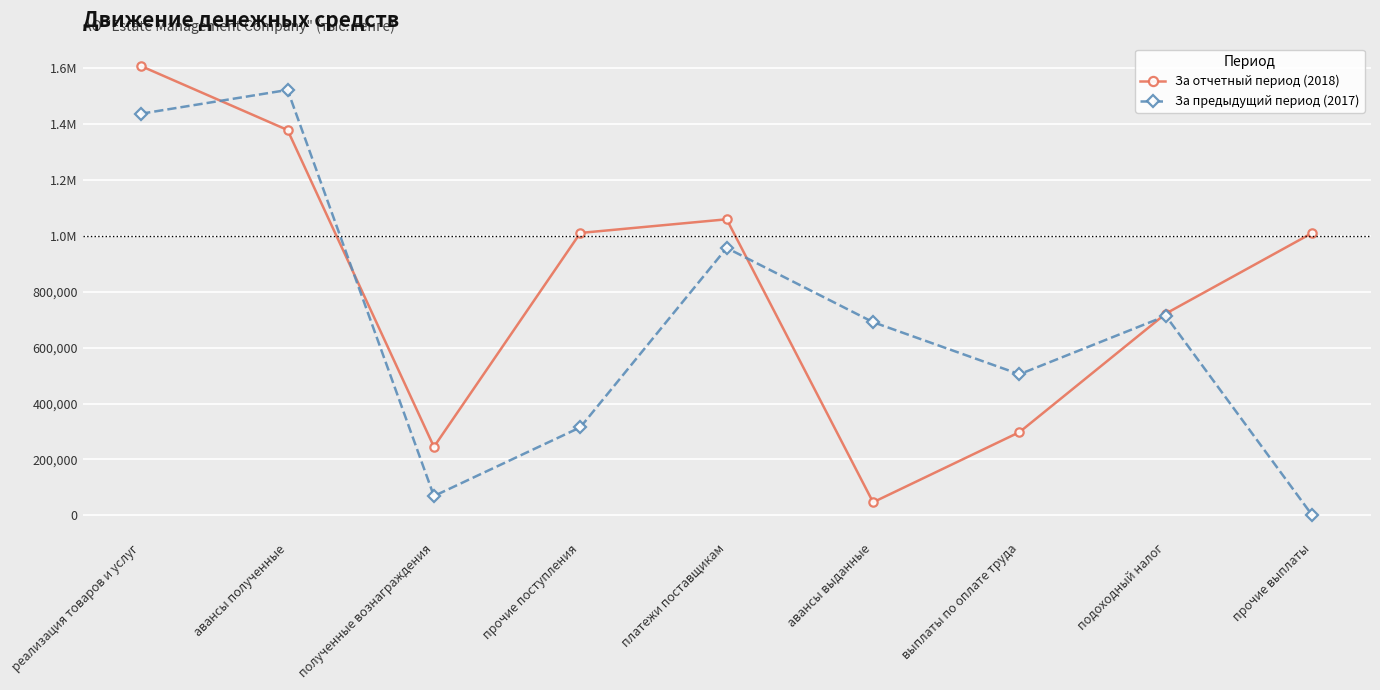

Does the chart have visible grid lines?

Yes